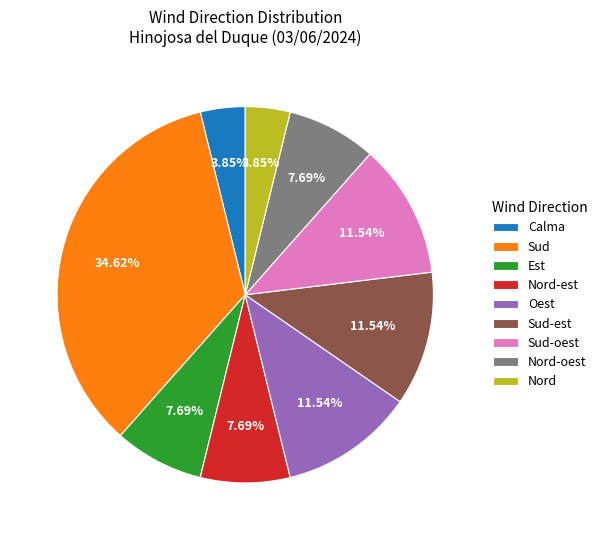

Combined, do Nord-oest and Est account for over 50%?

No